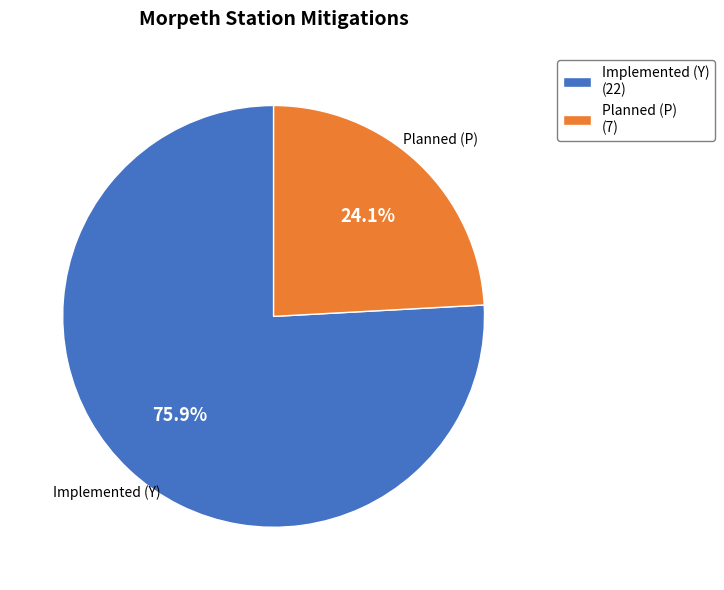

Which category has the smallest portion of the pie?

Planned (P)